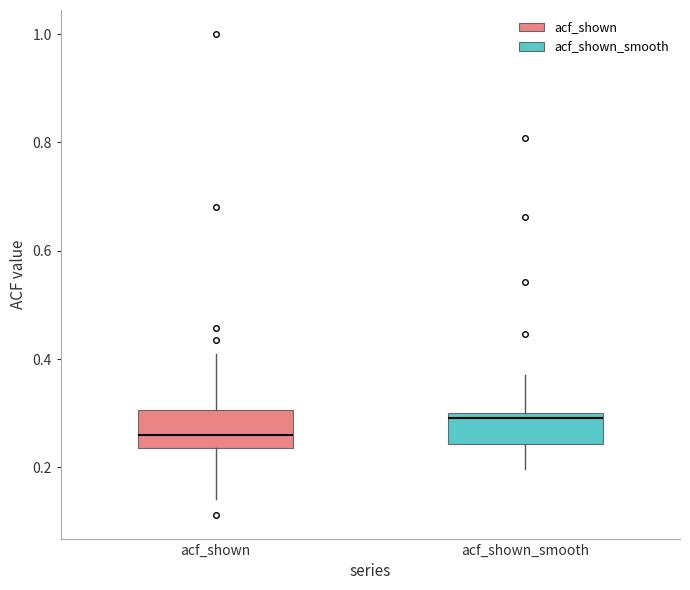

Which box's median line is the lowest?

acf_shown